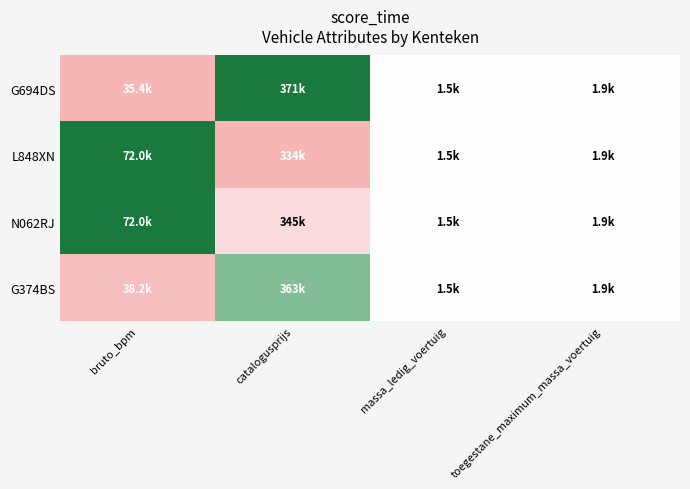

Which category has the lowest value across all series?

bruto_bpm